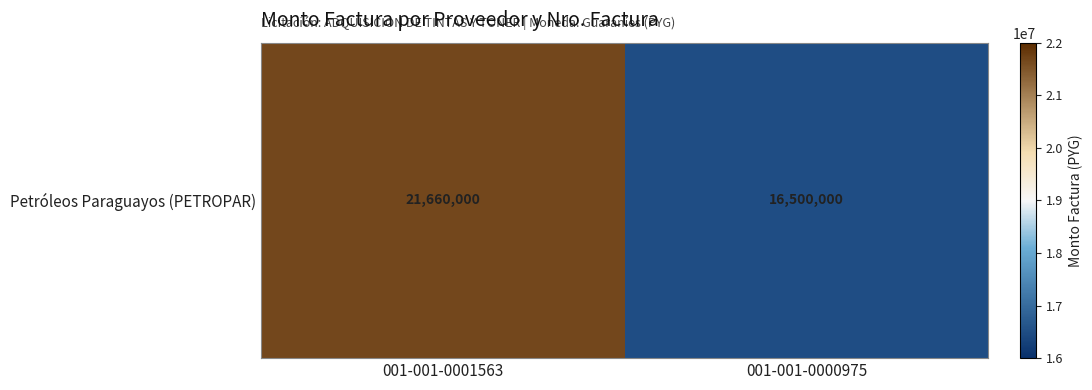

What is the greatest value displayed?

21660000